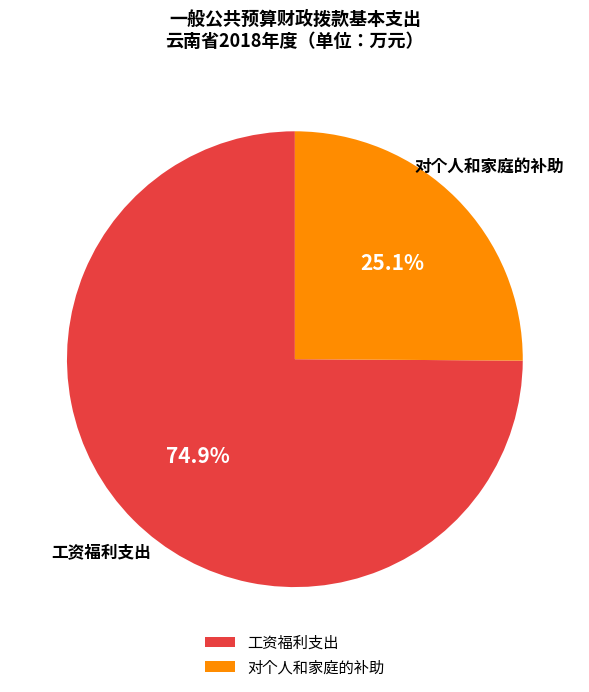

Combined, do 工资福利支出 and 对个人和家庭的补助 account for over 50%?

Yes